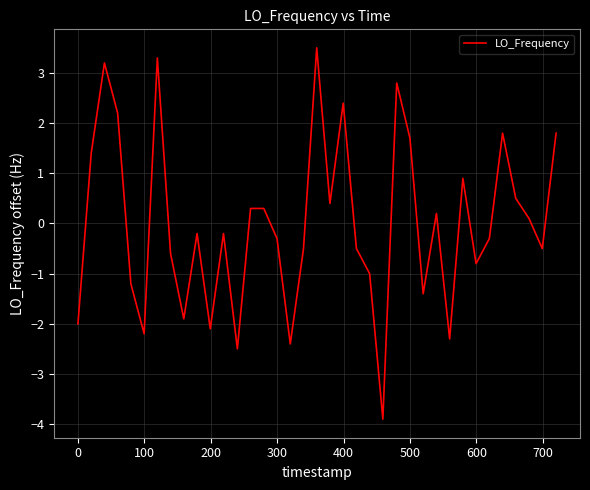

Reading left to right, extract all data points from this chart.

-2.0	1.4	3.2	2.2	-1.2	-2.2	3.3	-0.6	-1.9	-0.2	-2.1	-0.2	-2.5	0.3	0.3	-0.3	-2.4	-0.5	3.5	0.4	2.4	-0.5	-1.0	-3.9	2.8	1.7	-1.4	0.2	-2.3	0.9	-0.8	-0.3	1.8	0.5	0.1	-0.5	1.8